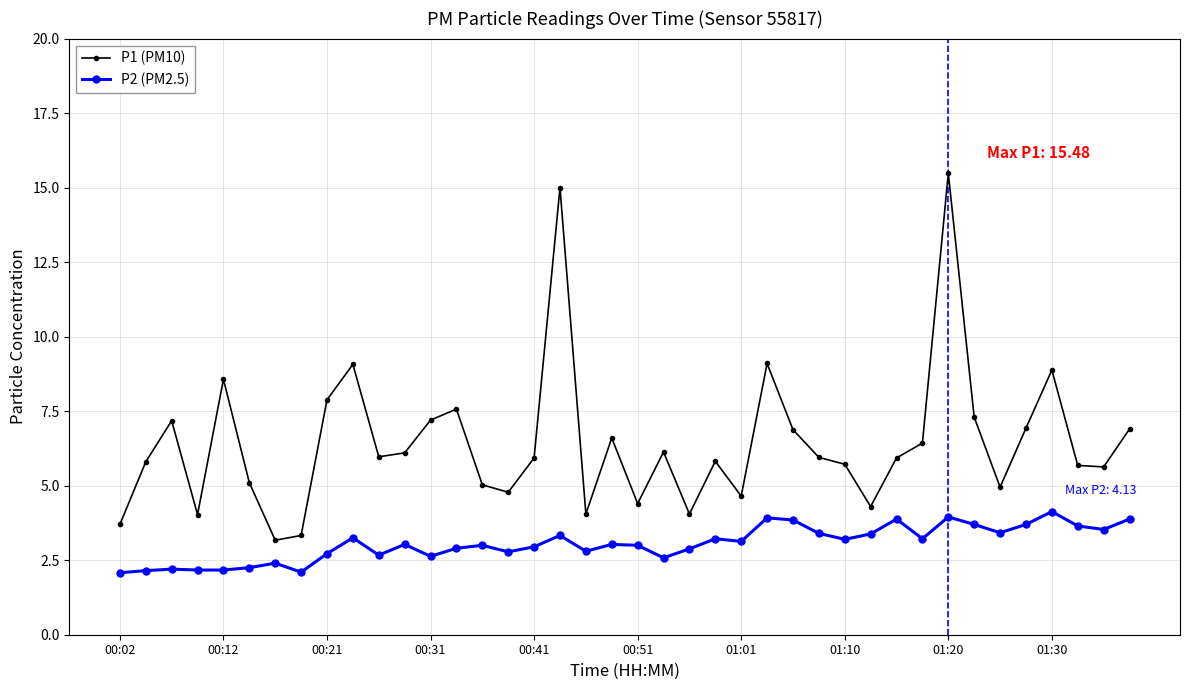

True or false: P2 (PM2.5) has more than 2 interior local peaks.

True